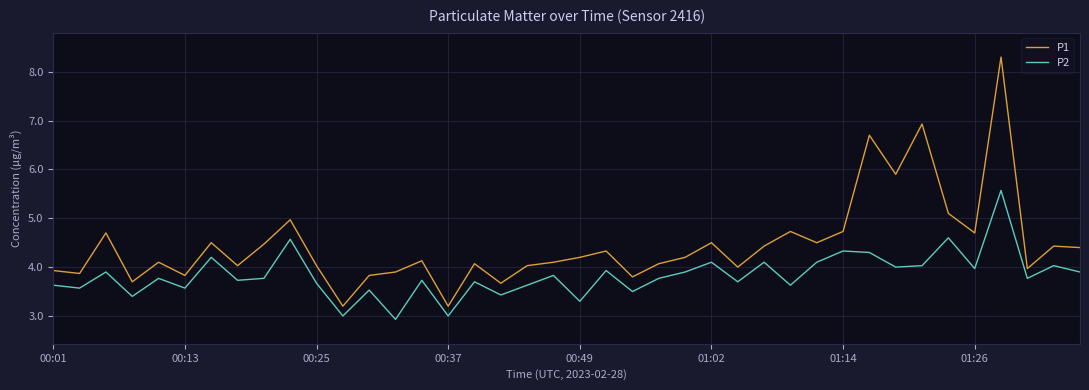

True or false: P2 and P1 cross at least once.

False